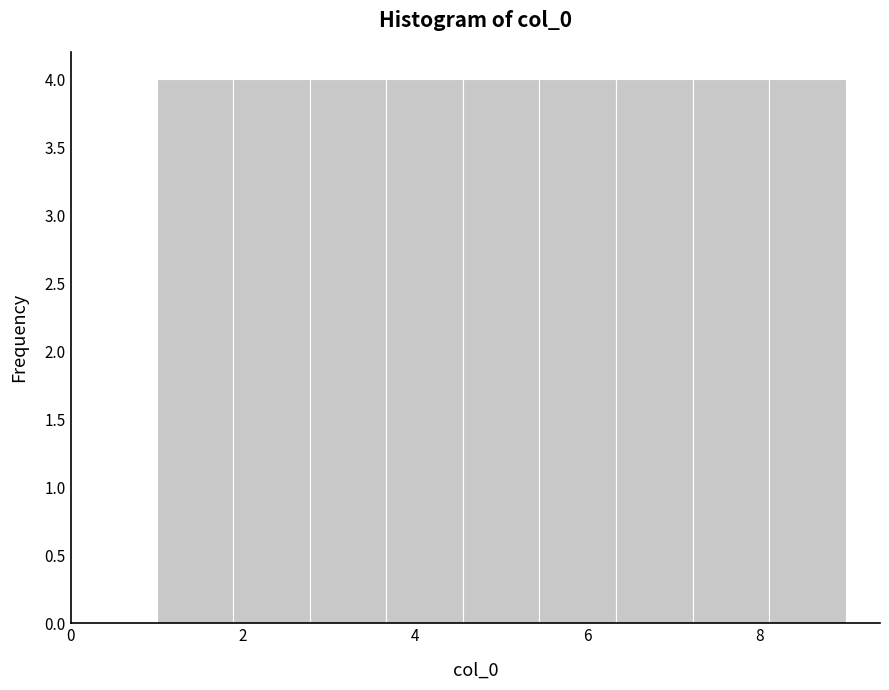

Reading left to right, list every bar in this chart as the range it spans on the x-axis followed by its height. Neither the bar edges nor the heights are printed on the chart, so give them approximately, as read against the axes.

1.0 to 1.8: 4
1.8 to 2.8: 4
2.8 to 3.6: 4
3.6 to 4.6: 4
4.6 to 5.4: 4
5.4 to 6.4: 4
6.4 to 7.2: 4
7.2 to 8.2: 4
8.2 to 9.0: 4